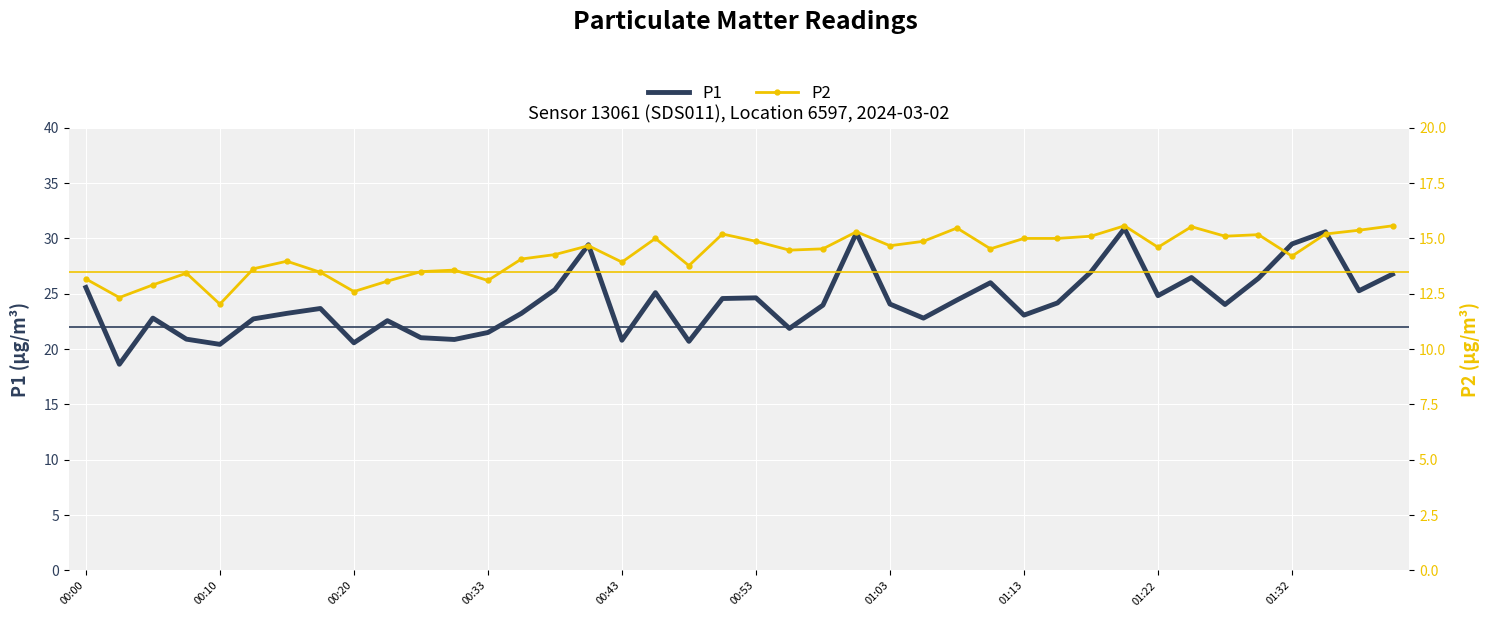

What is the maximum value shown in the chart?

30.9